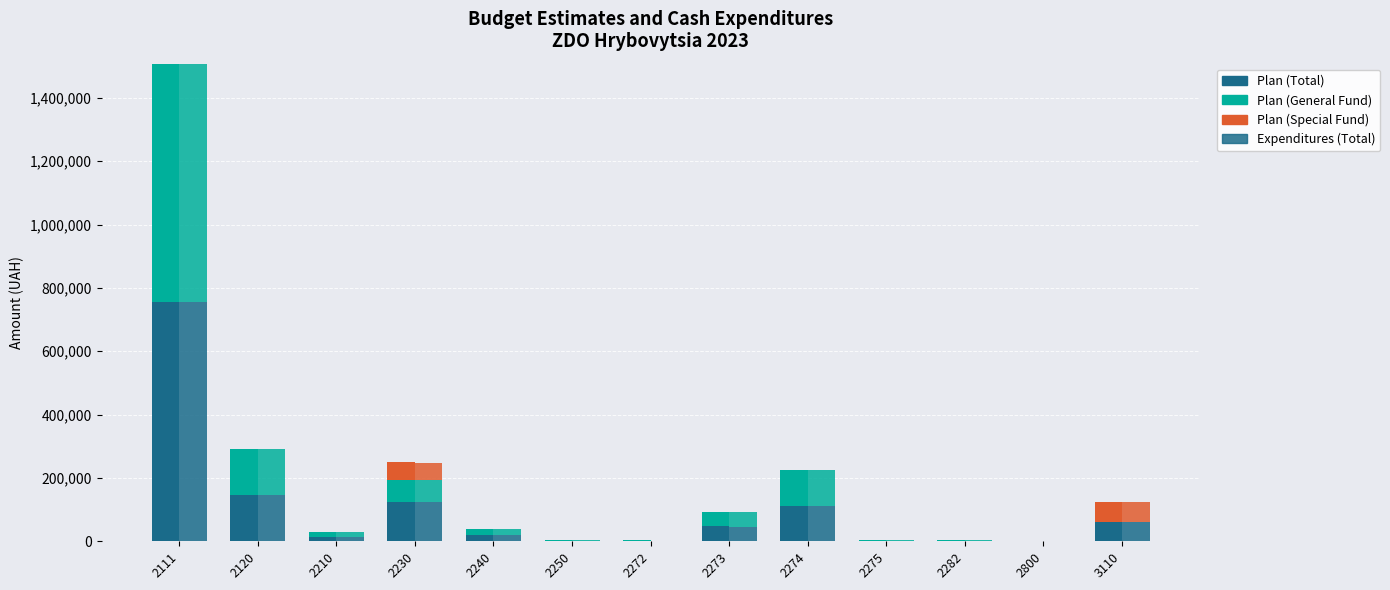

The value of Expenditures (Total) at 2111 is 754134.7. True or false?

True